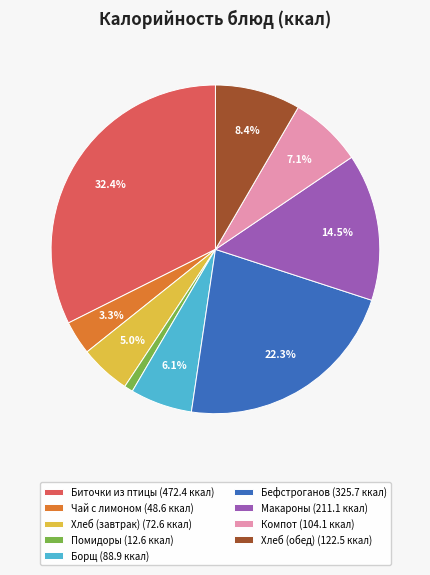

Which slice is the smallest?

Помидоры (12.6 ккал)